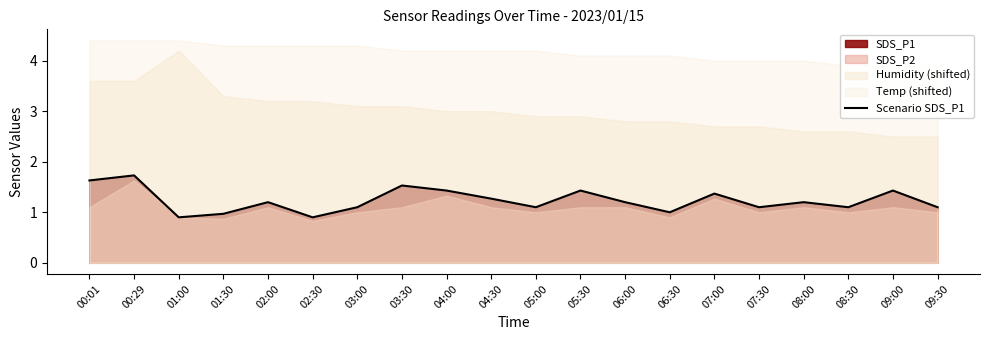

How many lines are shown in the chart?

1